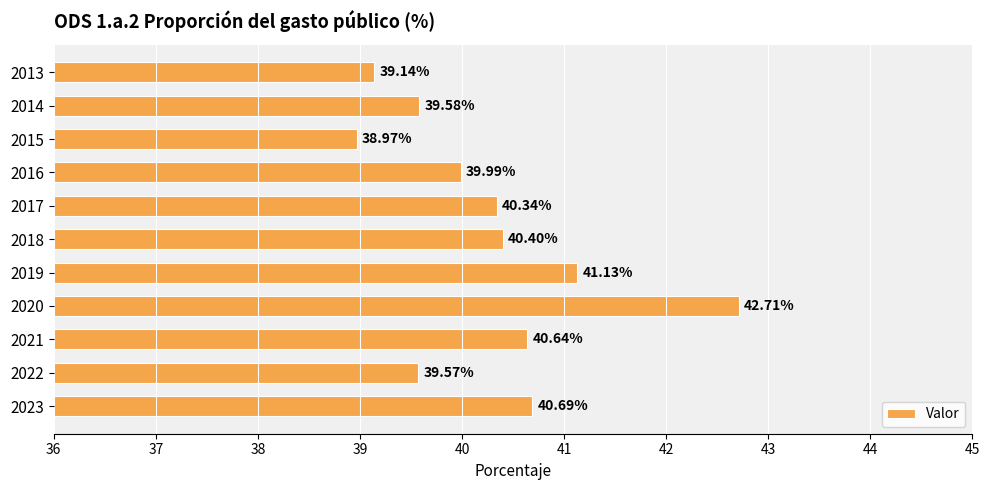

Approximately how many times larger is the value at 2013 compared to 2022?

1.0